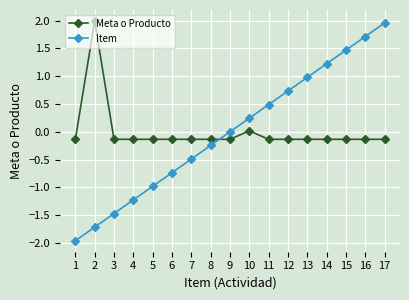

The Meta o Producto series shows -0.1 at 15. True or false?

True